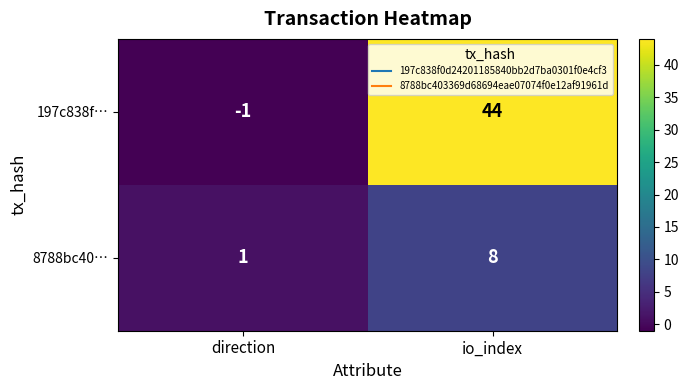

Which series has the largest range (max minus min)?

197c838f…